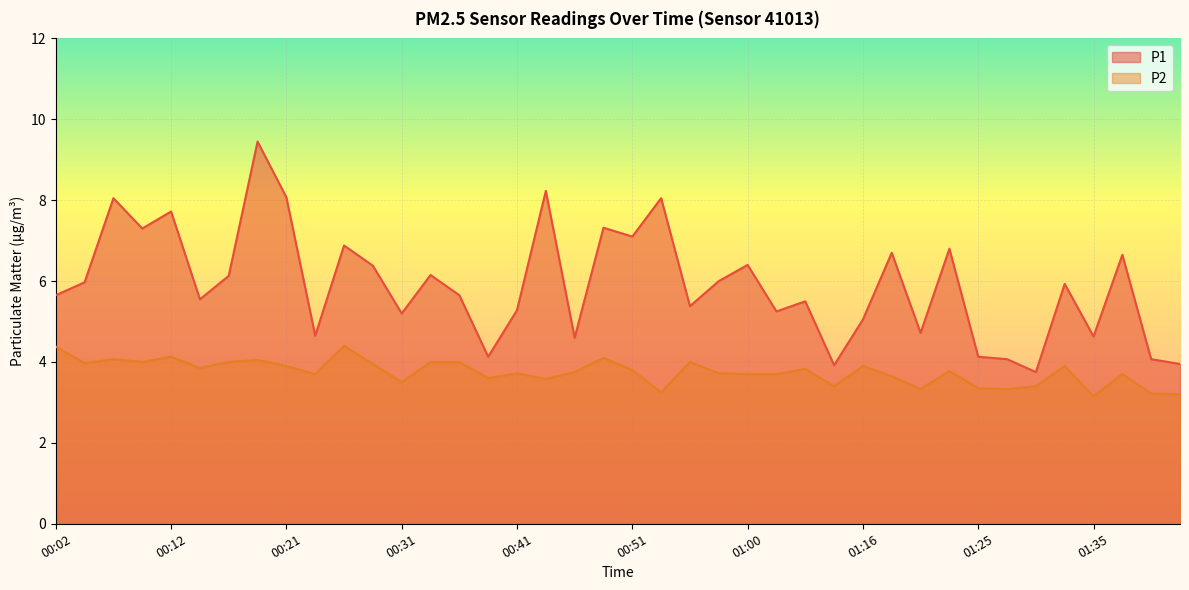

At which category does P1 reach its first local valley?

00:09